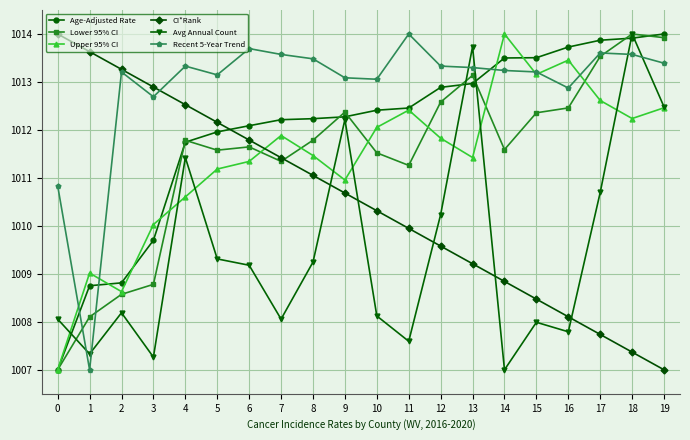

What is the difference between the highest and lowest values at 13?

4.5